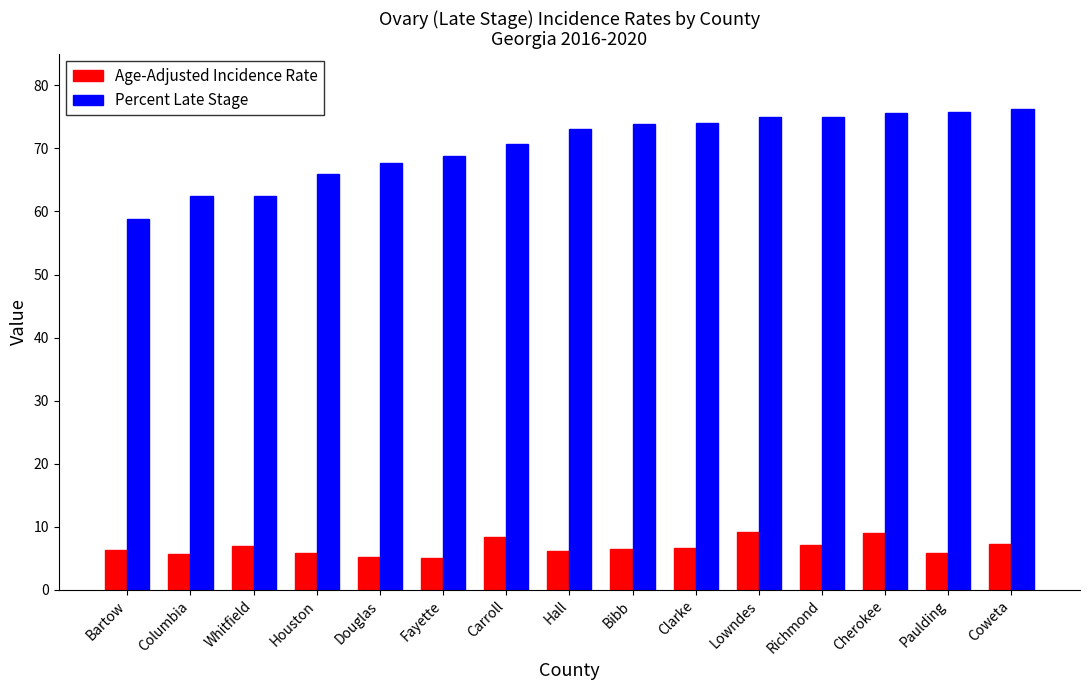

Between Lowndes and Richmond, which series saw the biggest shift?

Age-Adjusted Incidence Rate